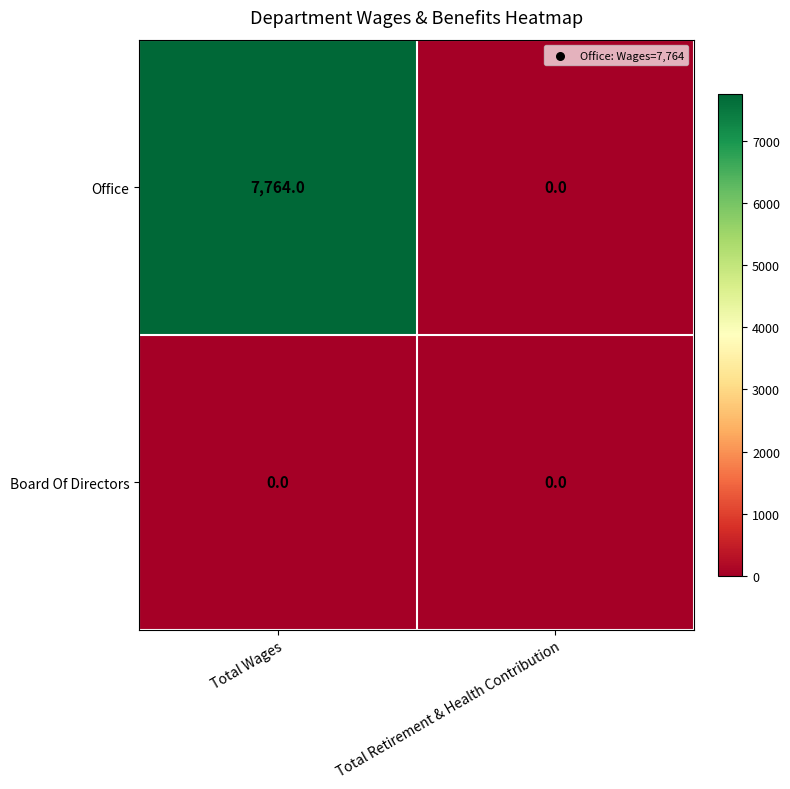

List the series in order of their peak value, lowest first.

Board Of Directors, Office